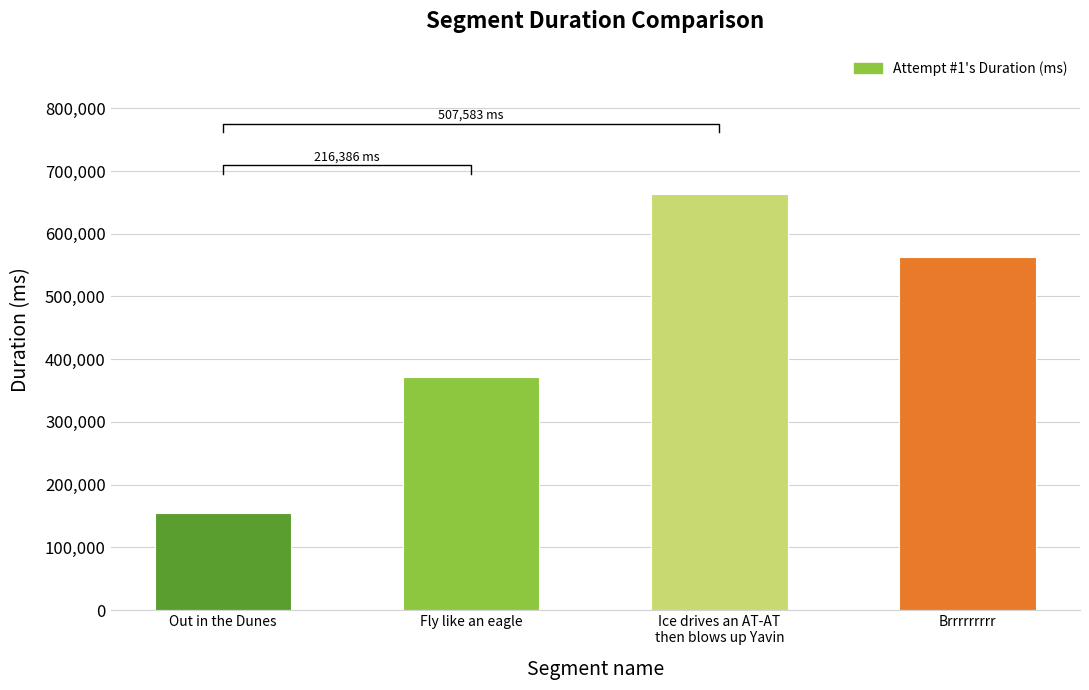

What is the difference between the values at Brrrrrrrrr and Out in the Dunes?

406987